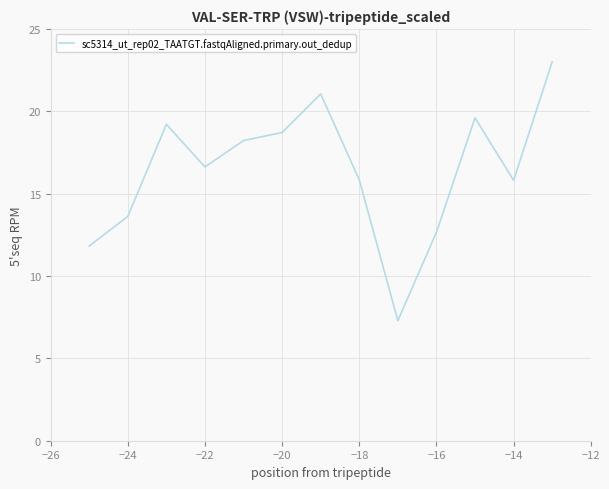

What is the difference between the maximum and minimum values?

15.7